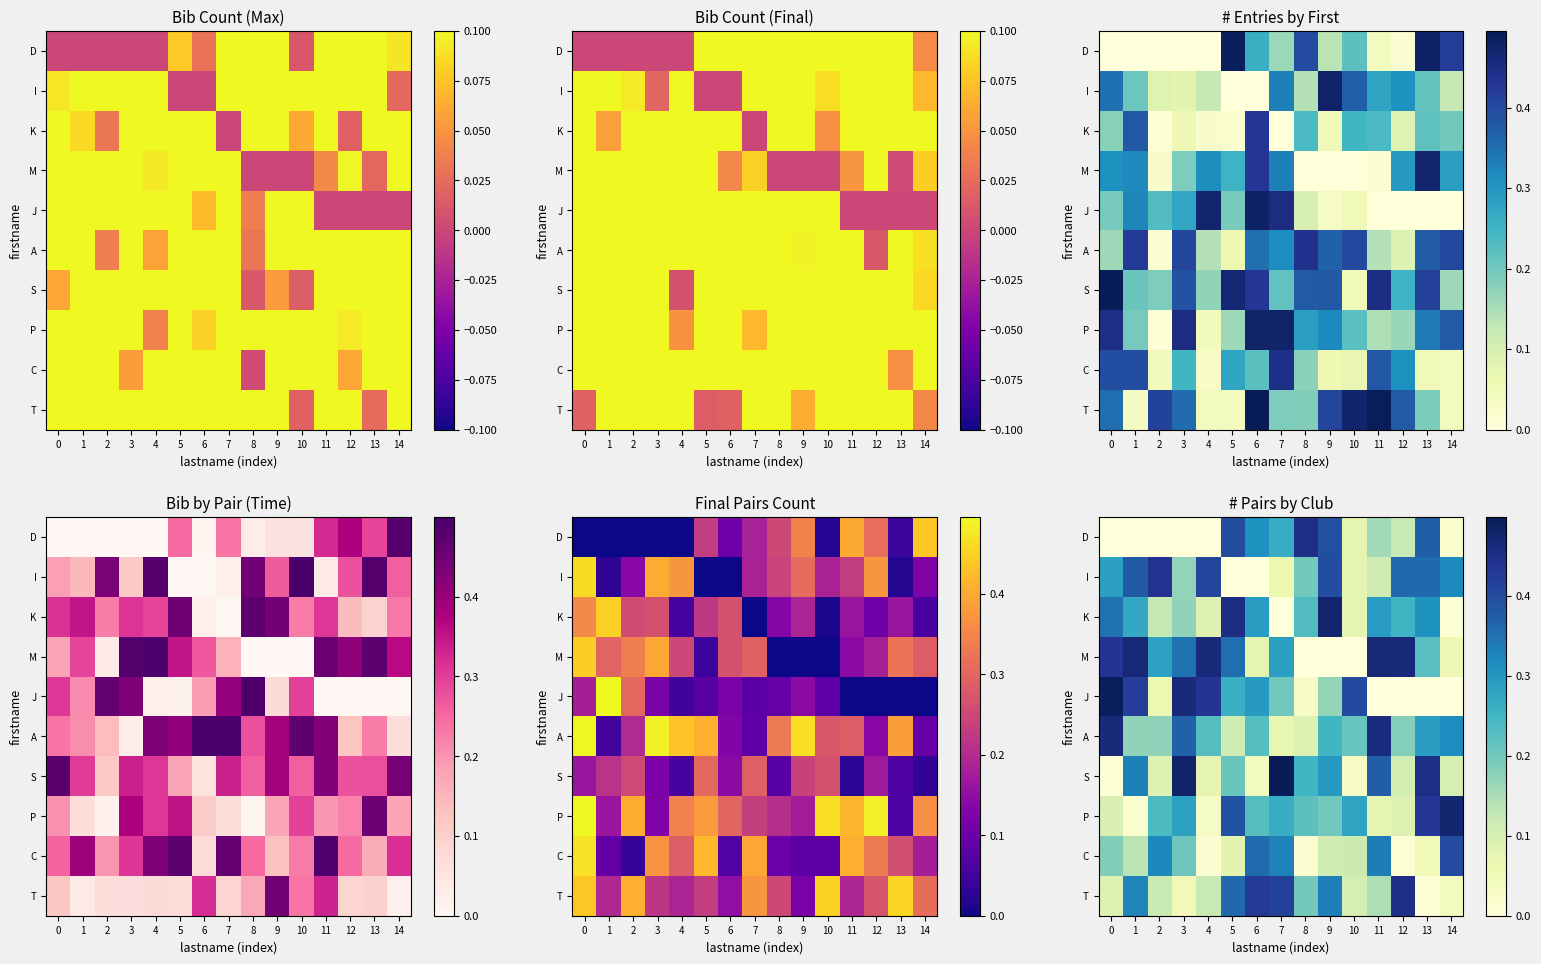

True or false: K has a value of 0.1 at 12.

False